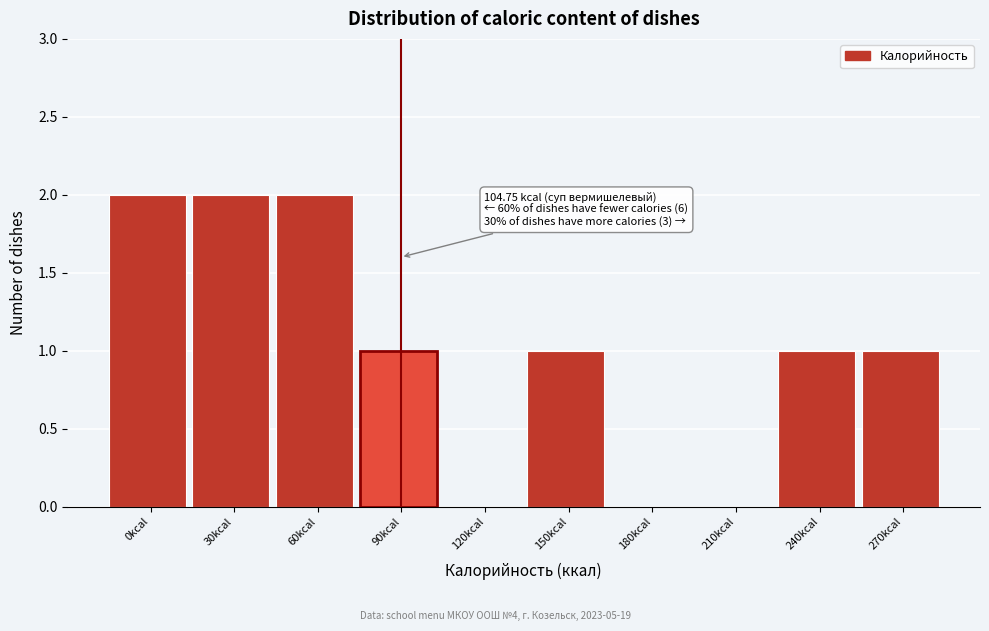

Reading left to right, what are all the values shown in this chart?

0kcal=2	30kcal=2	60kcal=2	90kcal=1	120kcal=0	150kcal=1	180kcal=0	210kcal=0	240kcal=1	270kcal=1